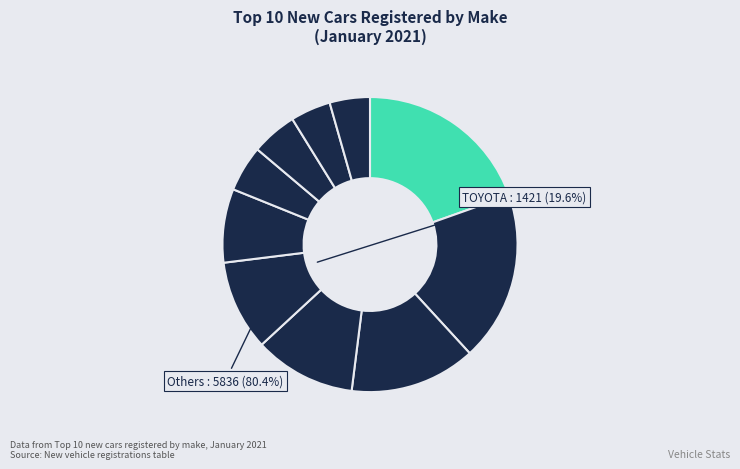

Count the number of slices in the pie.

10